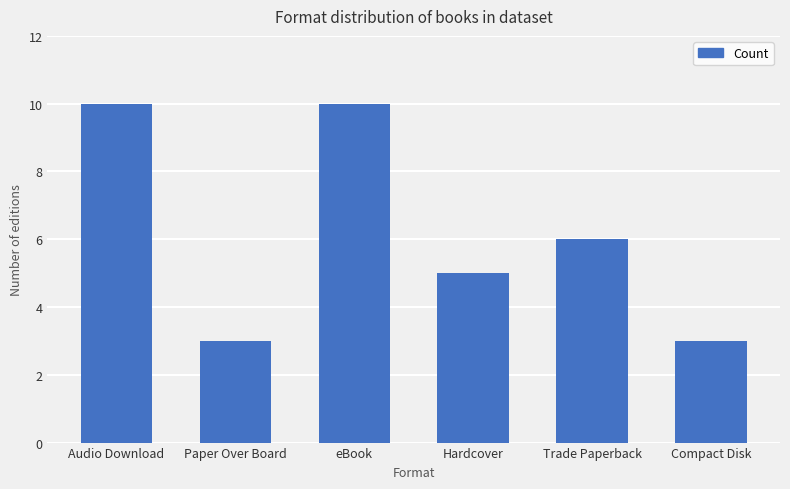

How many data points are less than 6?

3